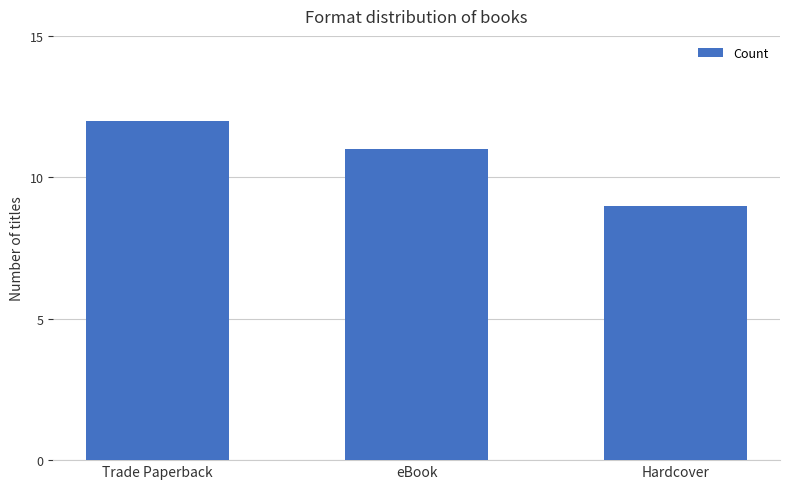

What value does the data have at Hardcover?

9